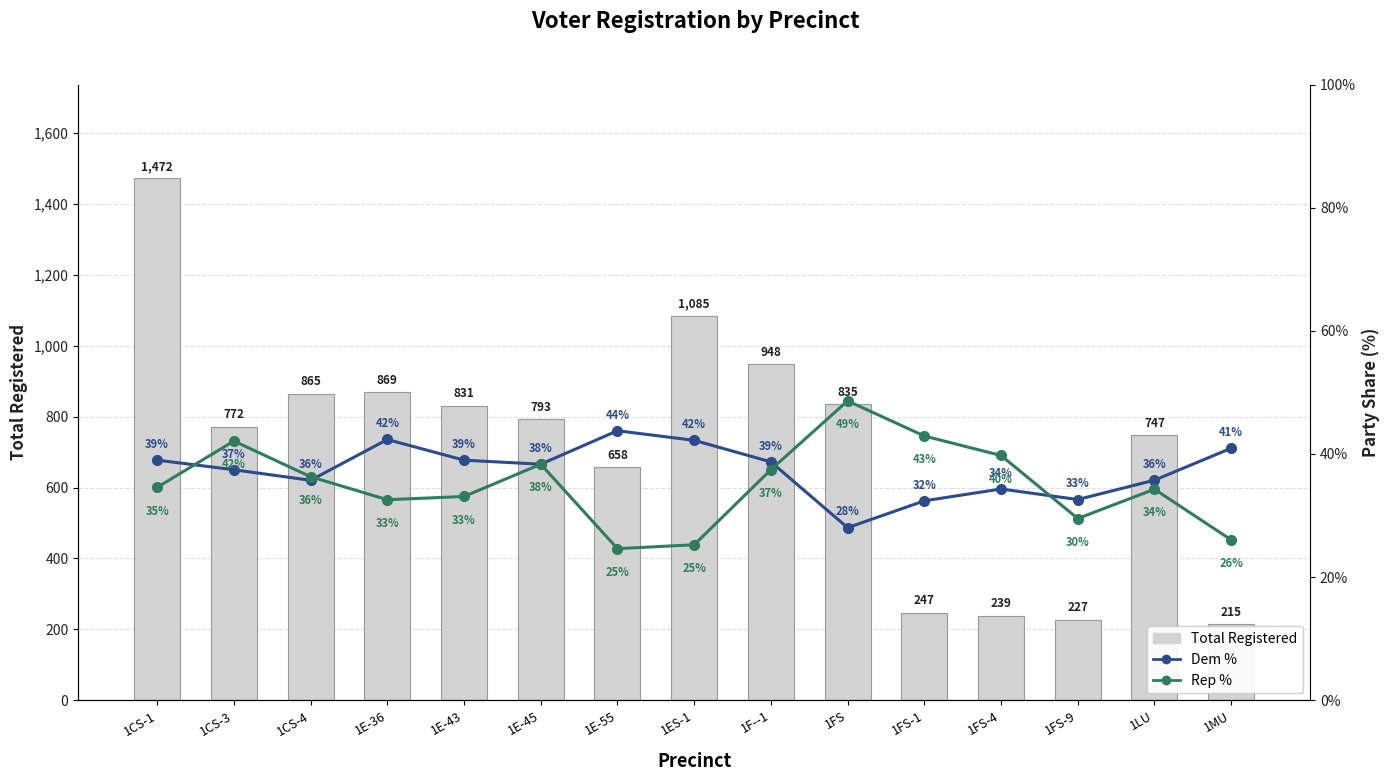

The Rep % series shows 38.3 at 1E-45. True or false?

True